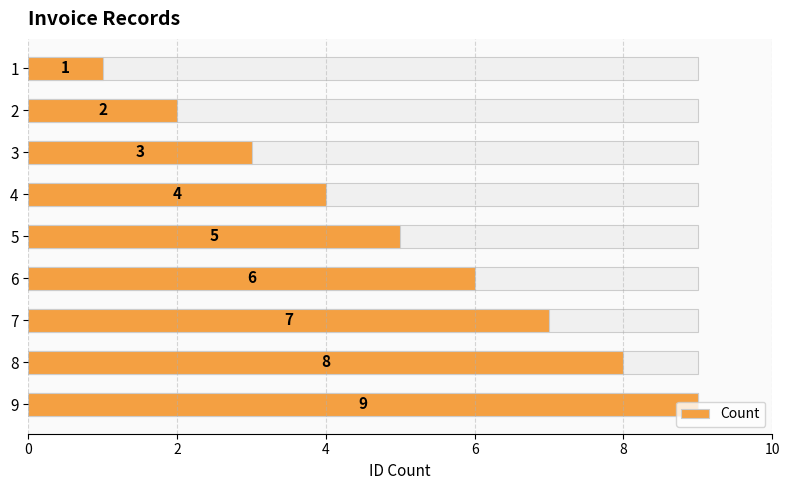

What is the label of the 5th bar from the right?

8